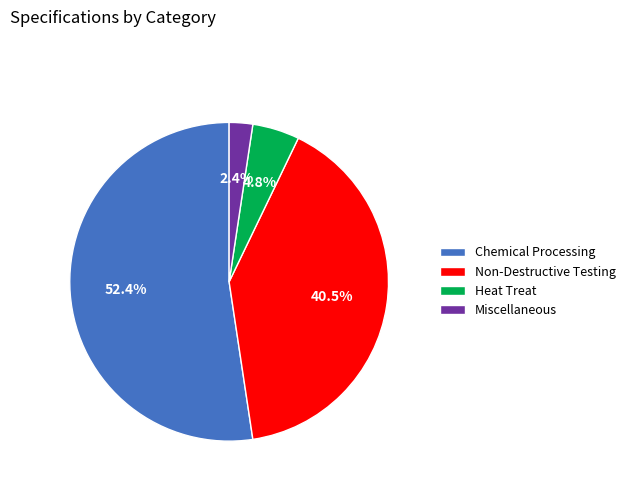

Which category accounts for the majority?

Chemical Processing